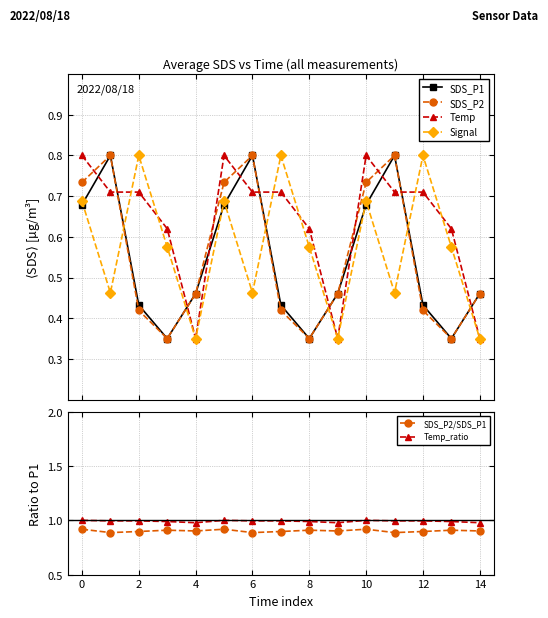

True or false: SDS_P1 has more than 2 interior local peaks.

True